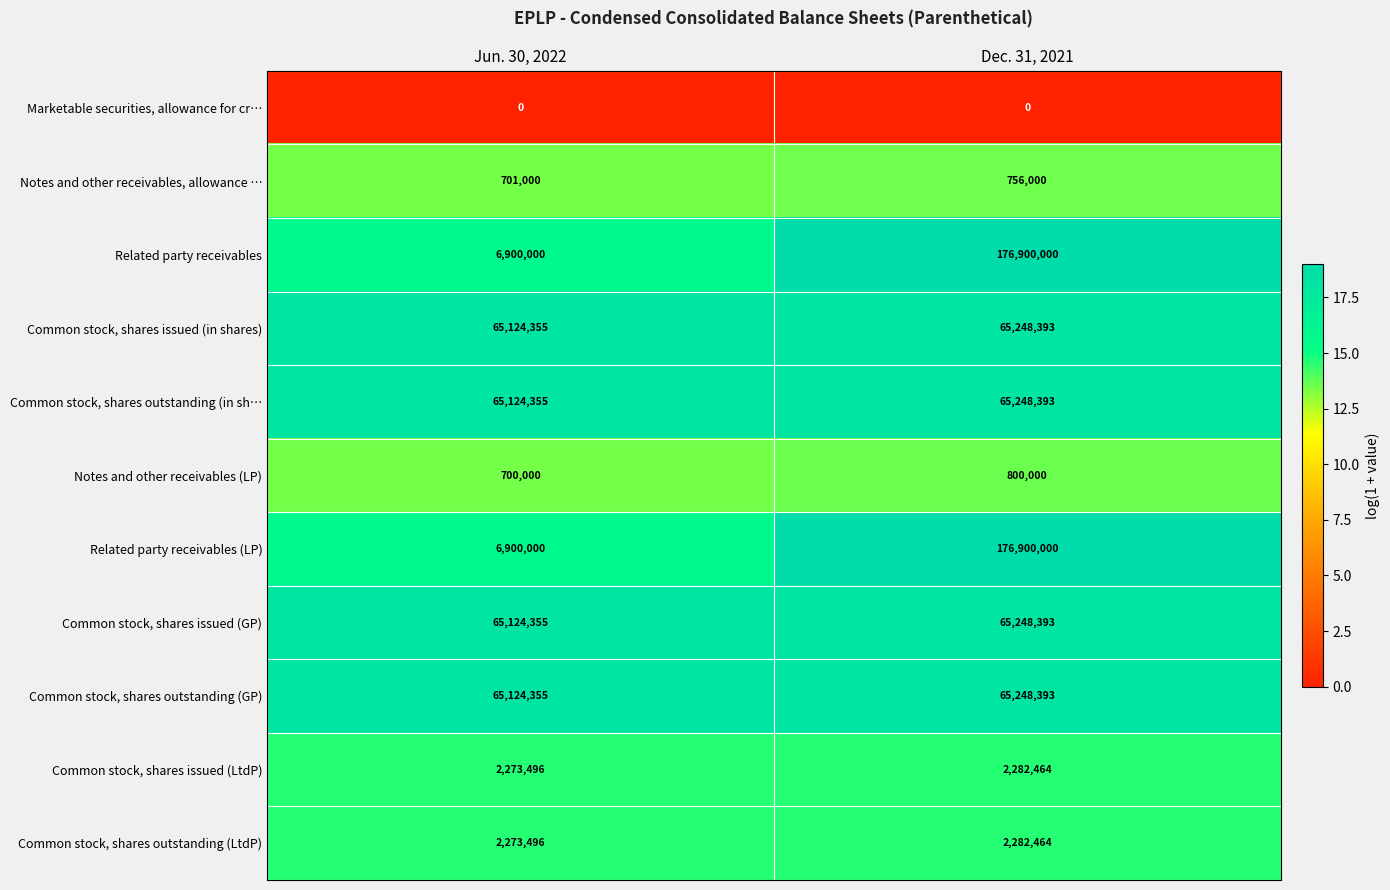

At which category is the sum across all series the highest?

Dec. 31, 2021